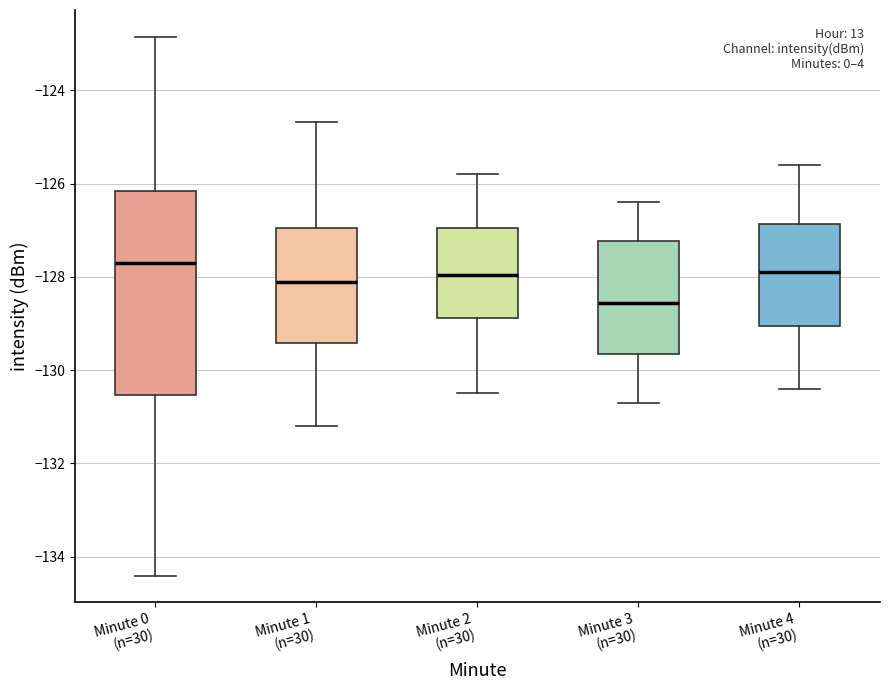

Reading left to right, transcribe this box plot: for each box, give where its median line is, the range the box spans, and where its two whiskers end, as read against the y-axis. The values are not printed on the chart, so give them approximately, as read against the axis.

Minute 0 (n=30): median -127.8, box -130.6 to -126.2, whiskers -134.4 to -122.8
Minute 1 (n=30): median -128.2, box -129.4 to -127.0, whiskers -131.2 to -124.6
Minute 2 (n=30): median -128.0, box -128.8 to -127.0, whiskers -130.4 to -125.8
Minute 3 (n=30): median -128.6, box -129.6 to -127.2, whiskers -130.6 to -126.4
Minute 4 (n=30): median -127.8, box -129.0 to -126.8, whiskers -130.4 to -125.6